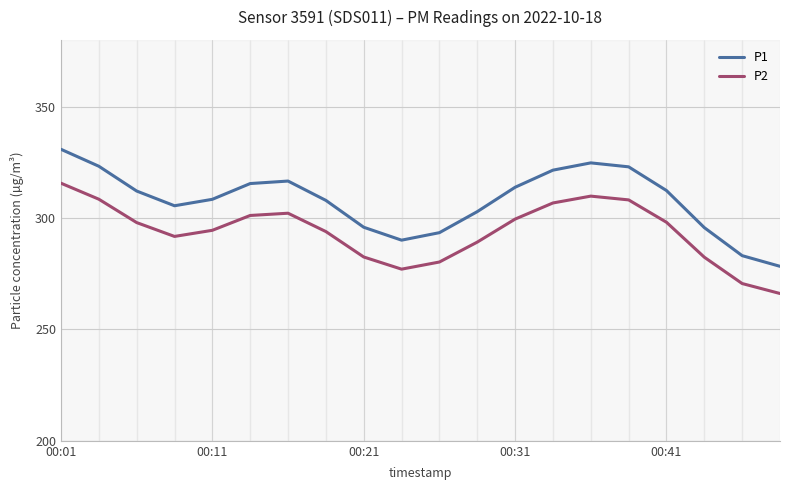

What is the sum of all P1 values?

6155.3